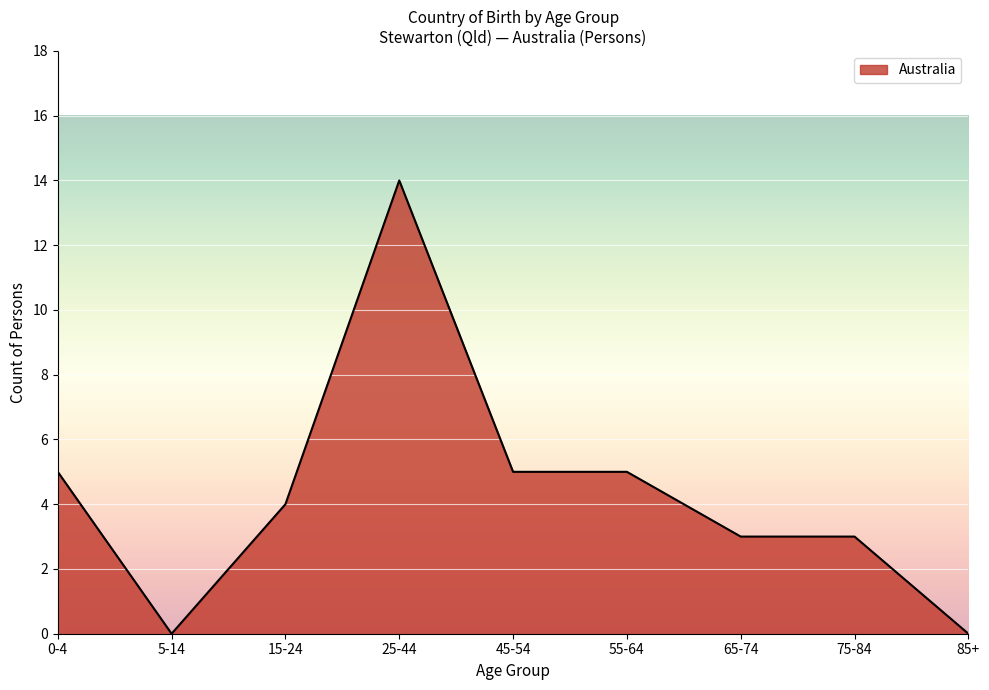

What is the ratio of the value at 45-54 to the value at 75-84?

1.7